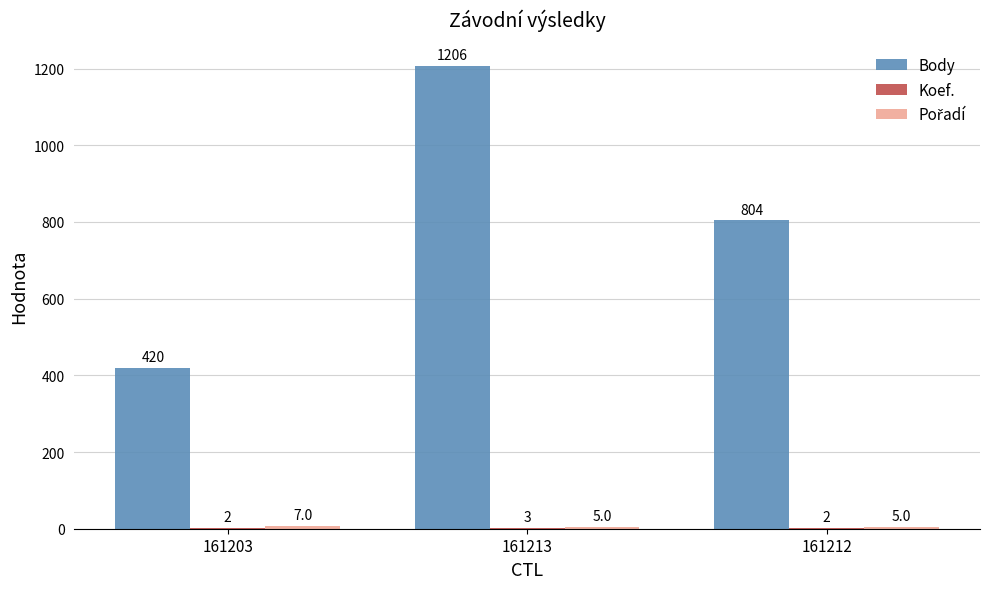

Which category has the highest value across all series?

161213